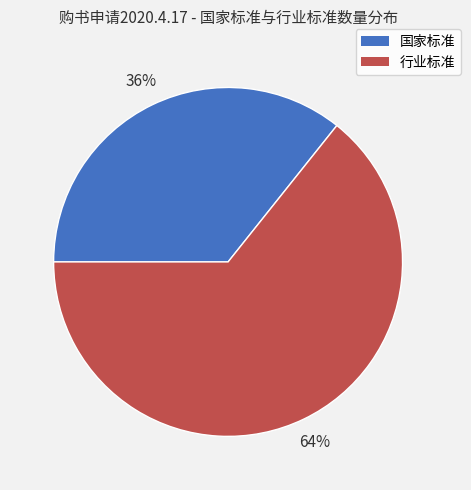

Which category has the biggest portion of the pie?

行业标准